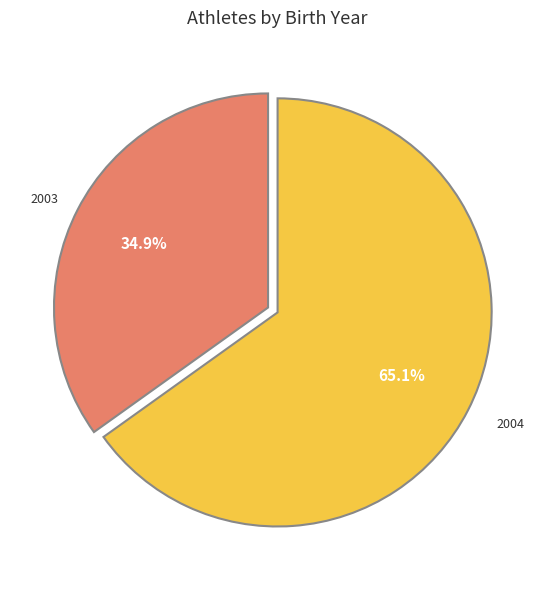

Is there a majority slice in this chart?

Yes